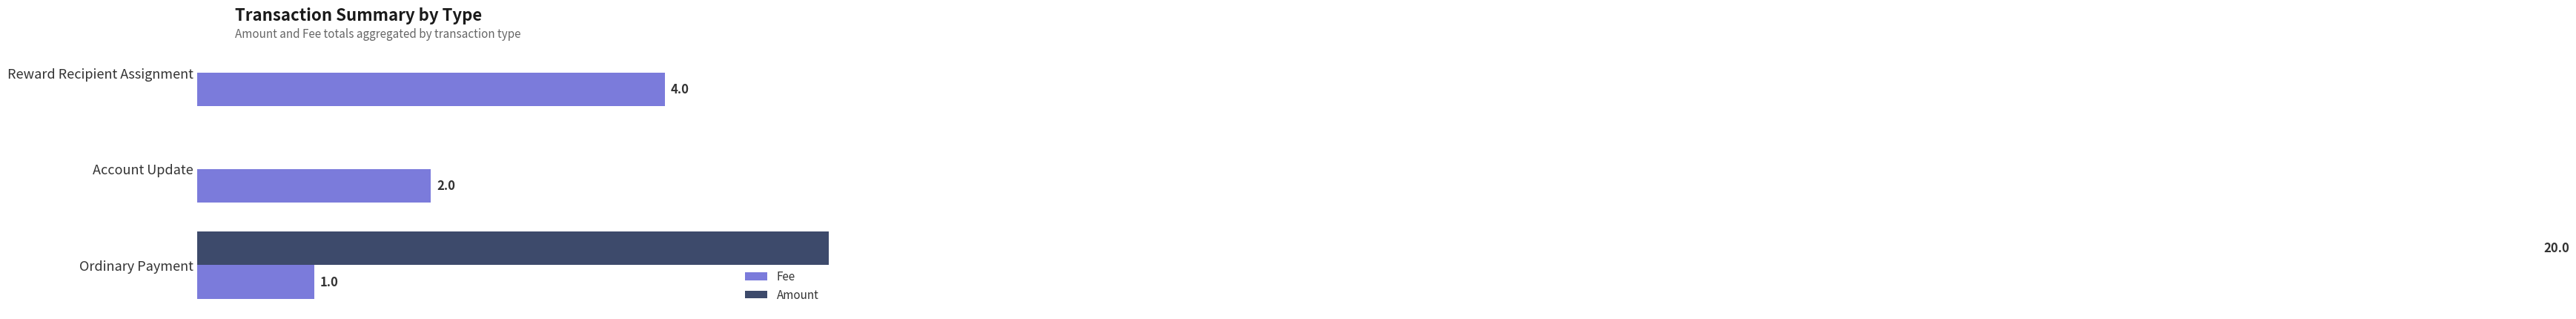

List the series in order of their overall mean, highest first.

Amount, Fee